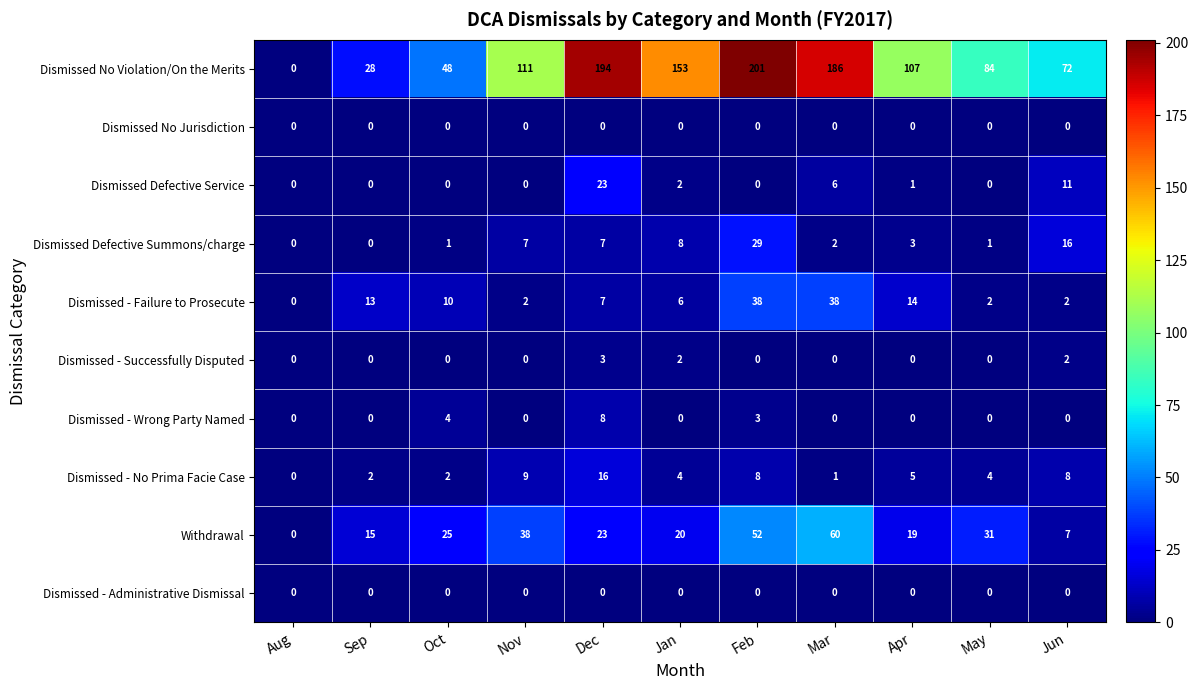

The value of Dismissed Defective Service at May is 12. True or false?

False